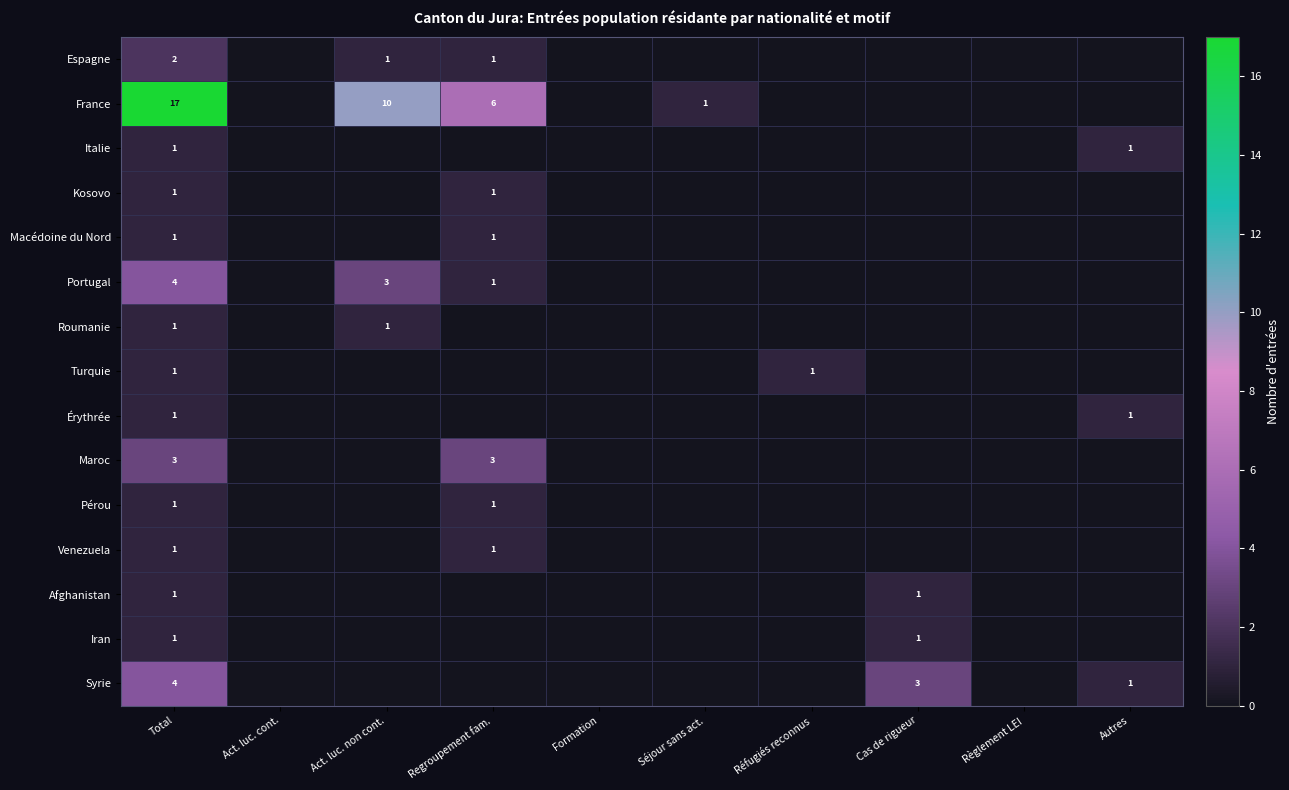

At how many categories does at least one series exceed 14?

1